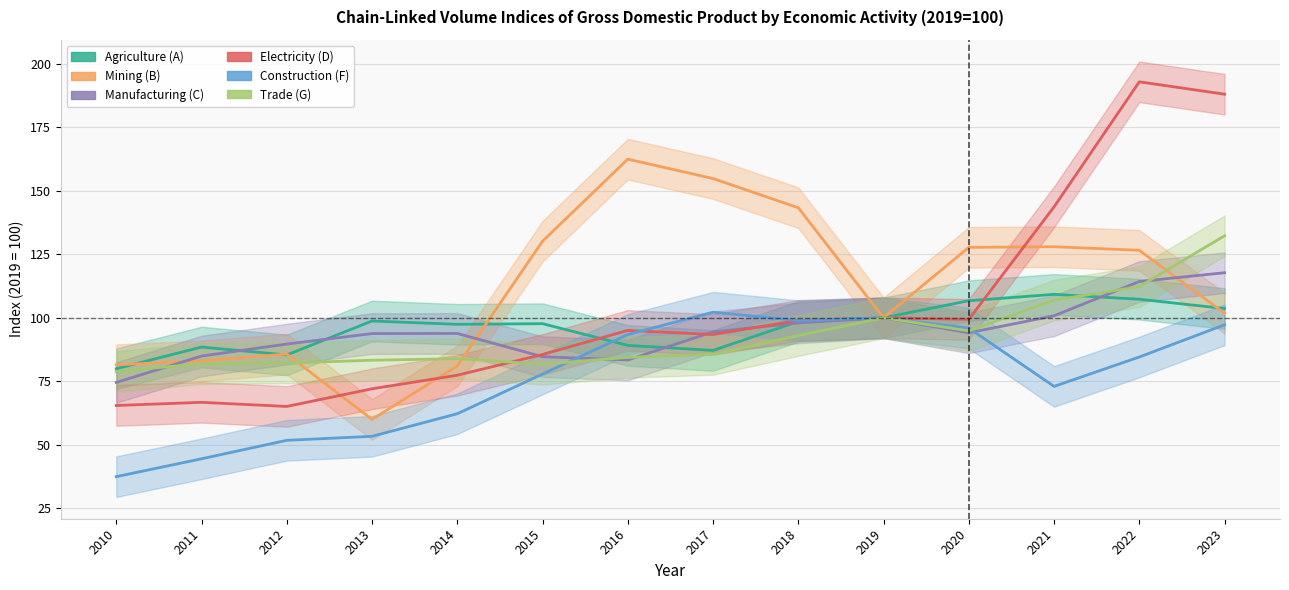

In Electricity (D), how many points are lower than both neighbors (excluding endpoints)?

3